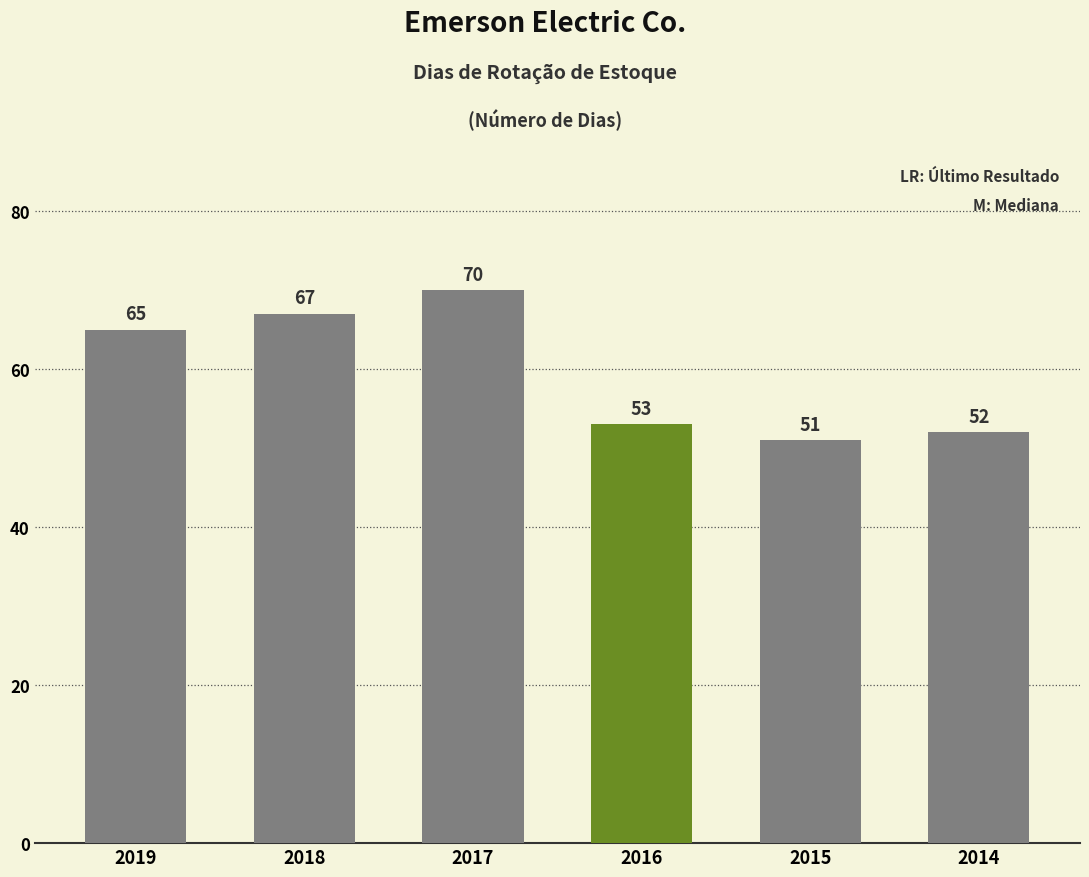

Are the bars grouped side by side (vs. stacked)?

No